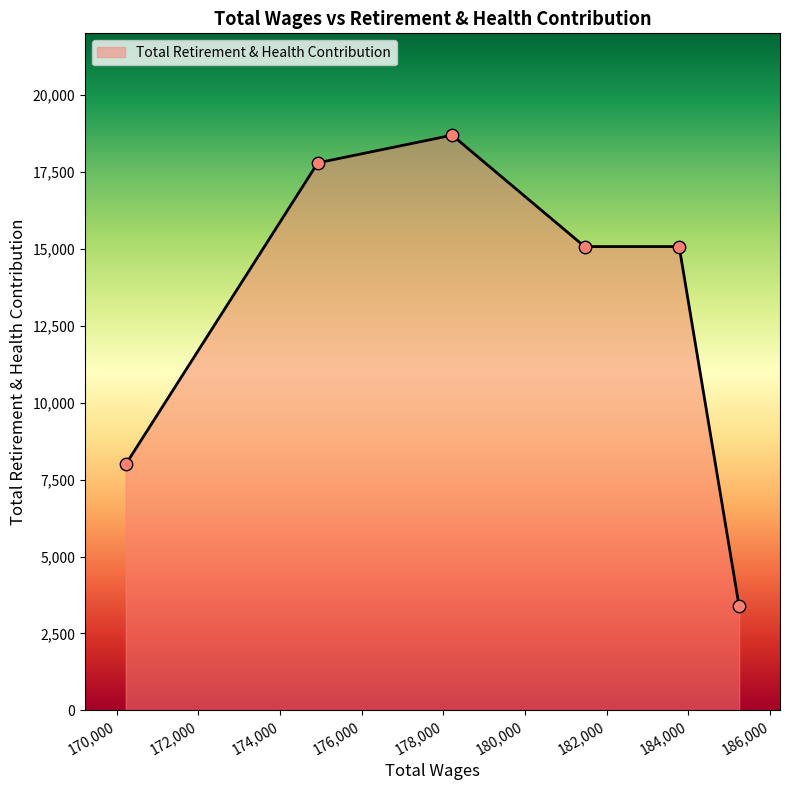

What is the smallest value displayed?

3377.0